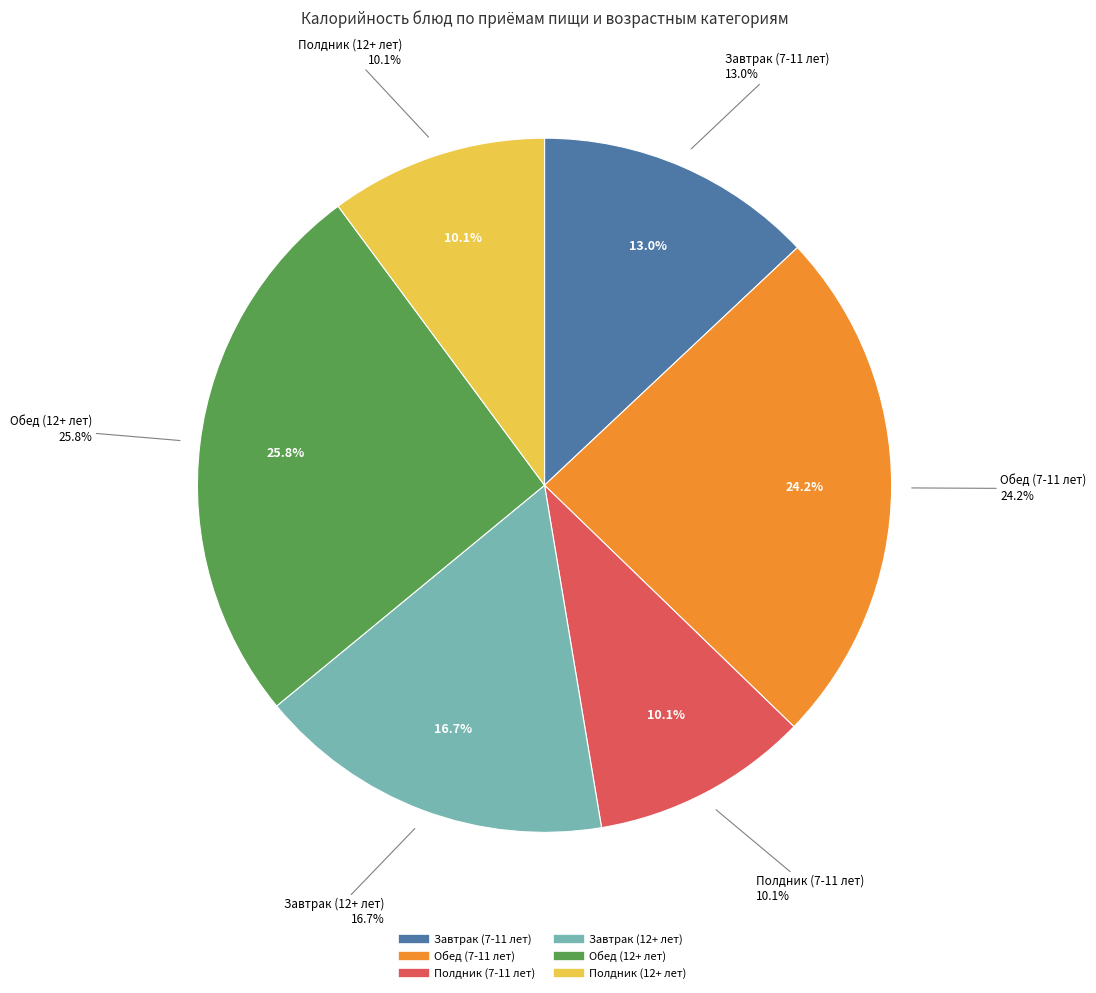

To the nearest percent, what percentage of the pie is Завтрак (12+ лет)?

17%